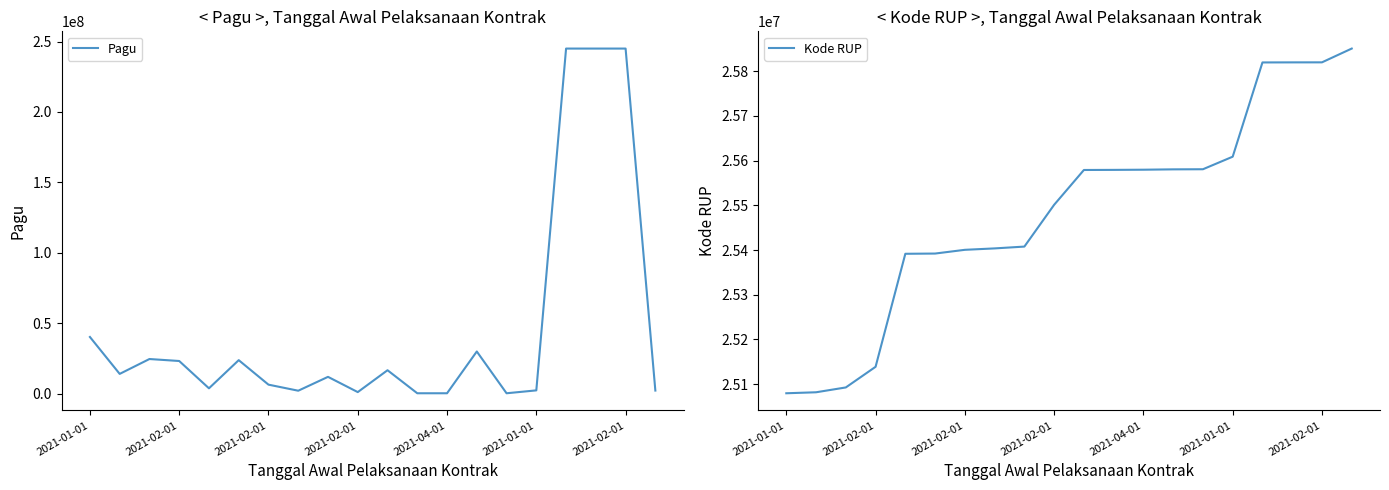

Does the chart display data point markers on the line(s)?

No